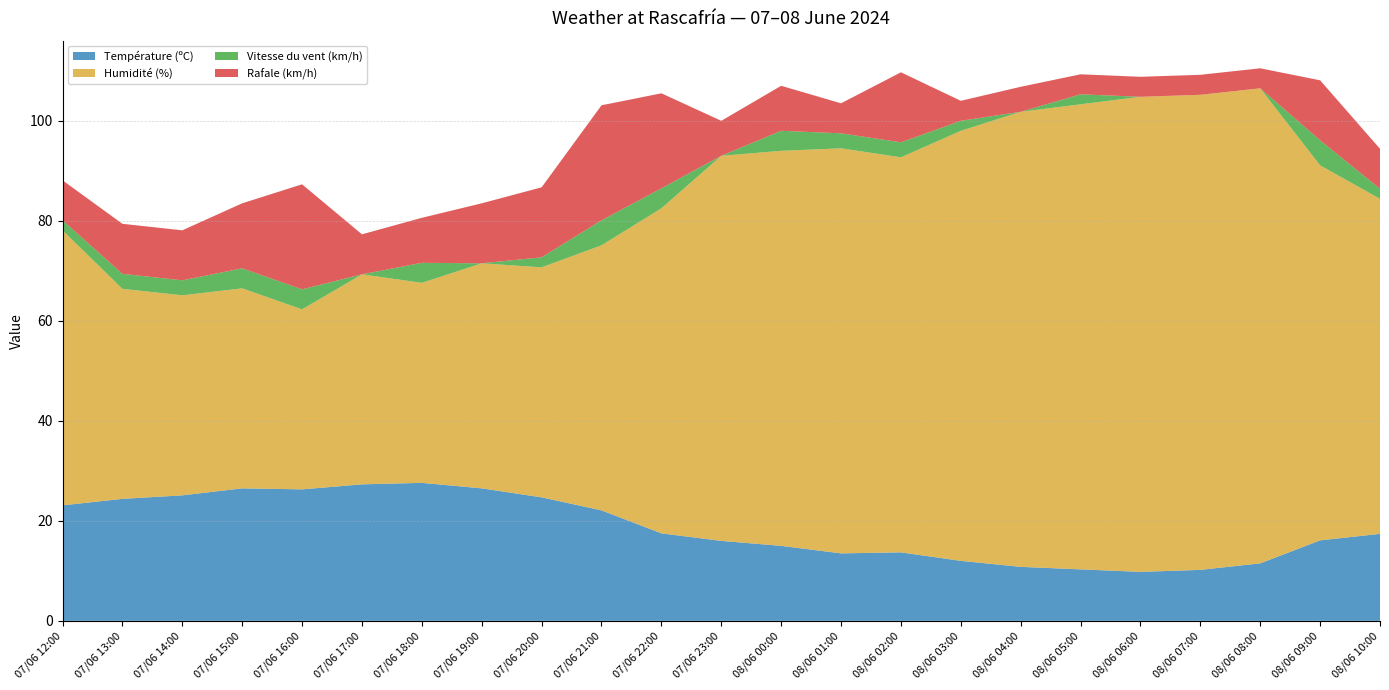

Reading right to left, list all the values displayed in this chart.

Température (ºC): 08/06 10:00=17.4	08/06 09:00=16.1	08/06 08:00=11.5	08/06 07:00=10.2	08/06 06:00=9.8	08/06 05:00=10.3	08/06 04:00=10.8	08/06 03:00=12.0	08/06 02:00=13.7	08/06 01:00=13.5	08/06 00:00=15.0	07/06 23:00=16.0	07/06 22:00=17.5	07/06 21:00=22.1	07/06 20:00=24.7	07/06 19:00=26.5	07/06 18:00=27.6	07/06 17:00=27.3	07/06 16:00=26.3	07/06 15:00=26.5	07/06 14:00=25.1	07/06 13:00=24.4	07/06 12:00=23.1
Humidité (%): 08/06 10:00=67.0	08/06 09:00=75.0	08/06 08:00=95.0	08/06 07:00=95.0	08/06 06:00=95.0	08/06 05:00=93.0	08/06 04:00=91.0	08/06 03:00=86.0	08/06 02:00=79.0	08/06 01:00=81.0	08/06 00:00=79.0	07/06 23:00=77.0	07/06 22:00=65.0	07/06 21:00=53.0	07/06 20:00=46.0	07/06 19:00=45.0	07/06 18:00=40.0	07/06 17:00=42.0	07/06 16:00=36.0	07/06 15:00=40.0	07/06 14:00=40.0	07/06 13:00=42.0	07/06 12:00=55.0
Vitesse du vent (km/h): 08/06 10:00=2.0	08/06 09:00=5.0	08/06 08:00=0.0	08/06 07:00=0.0	08/06 06:00=0.0	08/06 05:00=2.0	08/06 04:00=0.0	08/06 03:00=2.0	08/06 02:00=3.0	08/06 01:00=3.0	08/06 00:00=4.0	07/06 23:00=0.0	07/06 22:00=4.0	07/06 21:00=5.0	07/06 20:00=2.0	07/06 19:00=0.0	07/06 18:00=4.0	07/06 17:00=0.0	07/06 16:00=4.0	07/06 15:00=4.0	07/06 14:00=3.0	07/06 13:00=3.0	07/06 12:00=2.0
Rafale (km/h): 08/06 10:00=8.0	08/06 09:00=12.0	08/06 08:00=4.0	08/06 07:00=4.0	08/06 06:00=4.0	08/06 05:00=4.0	08/06 04:00=5.0	08/06 03:00=4.0	08/06 02:00=14.0	08/06 01:00=6.0	08/06 00:00=9.0	07/06 23:00=7.0	07/06 22:00=19.0	07/06 21:00=23.0	07/06 20:00=14.0	07/06 19:00=12.0	07/06 18:00=9.0	07/06 17:00=8.0	07/06 16:00=21.0	07/06 15:00=13.0	07/06 14:00=10.0	07/06 13:00=10.0	07/06 12:00=8.0